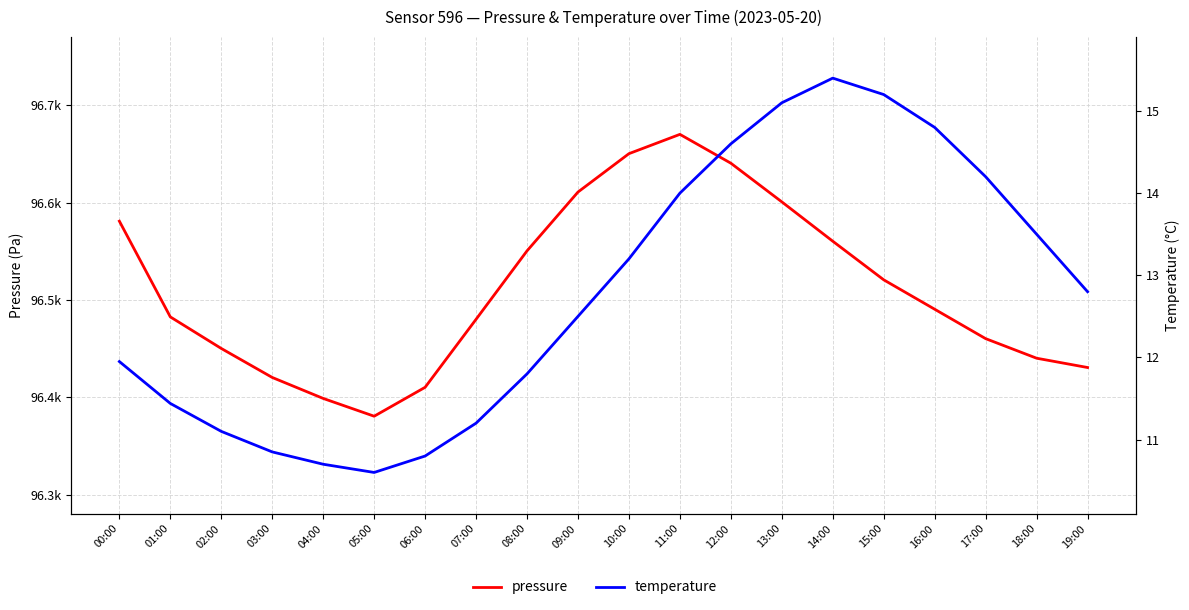

Reading right to left, transcribe all the data shown in this chart.

pressure: 19:00=96430.6	18:00=96440.1	17:00=96460.2	16:00=96490.4	15:00=96520.7	14:00=96560.3	13:00=96600.8	12:00=96640.5	11:00=96670.1	10:00=96650.3	09:00=96610.9	08:00=96550.4	07:00=96480.1	06:00=96410.2	05:00=96380.5	04:00=96398.8	03:00=96420.3	02:00=96450.1	01:00=96482.6	00:00=96580.9
temperature: 19:00=12.8	18:00=13.5	17:00=14.2	16:00=14.8	15:00=15.2	14:00=15.4	13:00=15.1	12:00=14.6	11:00=14.0	10:00=13.2	09:00=12.5	08:00=11.8	07:00=11.2	06:00=10.8	05:00=10.6	04:00=10.7	03:00=10.8	02:00=11.1	01:00=11.4	00:00=11.9